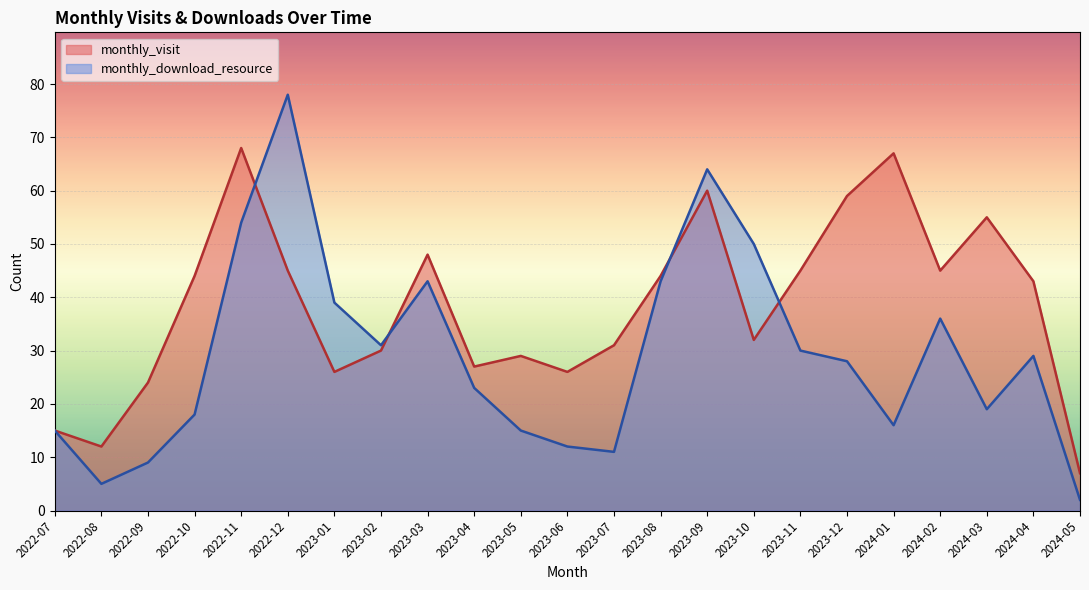

Reading right to left, what are all the values shown in this chart?

monthly_visit: 2024-05=7	2024-04=43	2024-03=55	2024-02=45	2024-01=67	2023-12=59	2023-11=45	2023-10=32	2023-09=60	2023-08=44	2023-07=31	2023-06=26	2023-05=29	2023-04=27	2023-03=48	2023-02=30	2023-01=26	2022-12=45	2022-11=68	2022-10=44	2022-09=24	2022-08=12	2022-07=15
monthly_download_resource: 2024-05=2	2024-04=29	2024-03=19	2024-02=36	2024-01=16	2023-12=28	2023-11=30	2023-10=50	2023-09=64	2023-08=43	2023-07=11	2023-06=12	2023-05=15	2023-04=23	2023-03=43	2023-02=31	2023-01=39	2022-12=78	2022-11=54	2022-10=18	2022-09=9	2022-08=5	2022-07=15